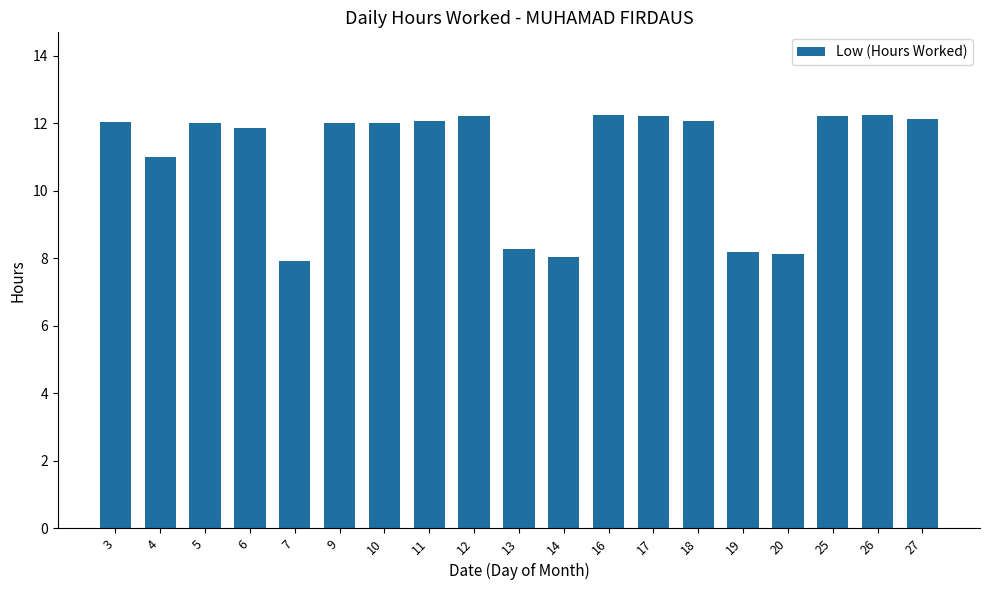

What is the change in value from 4 to 11?

+1.1